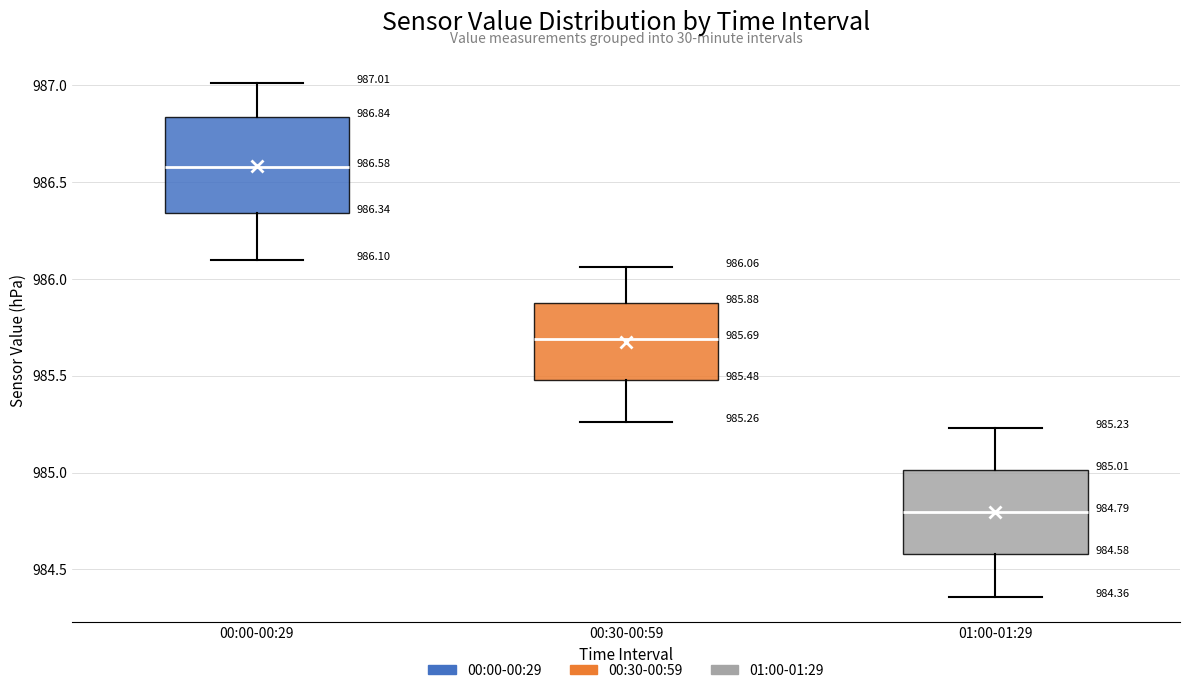

Which box's median line is the highest?

00:00-00:29